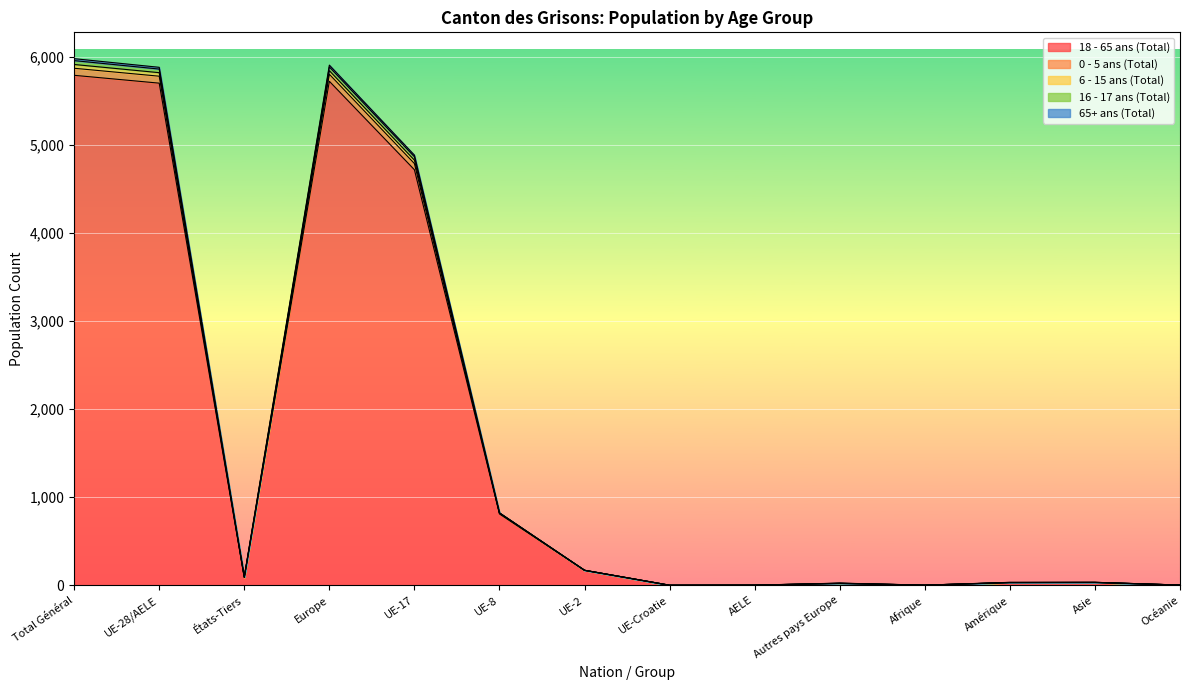

Count the number of categories in the chart.

14